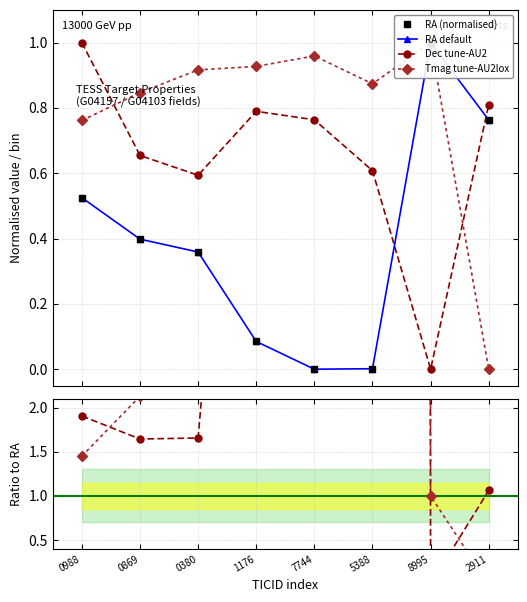

What is the label of the 6th point from the left?

5388